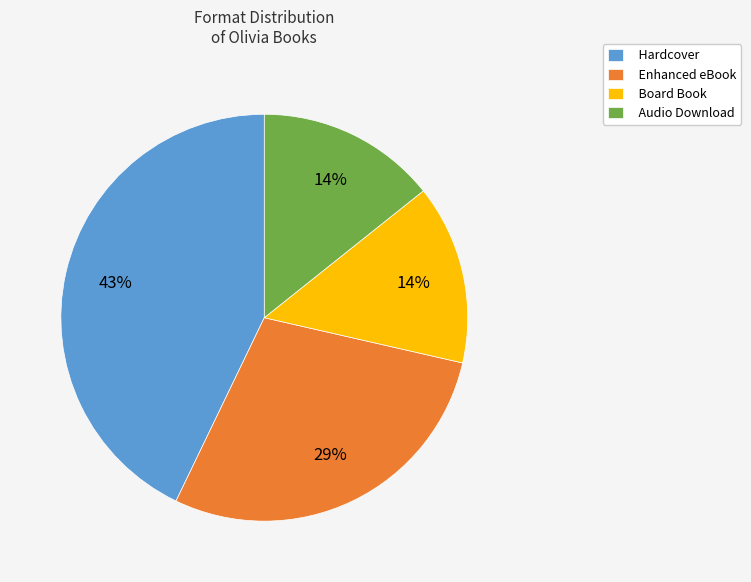

To the nearest percent, what is the average slice percentage?

25%